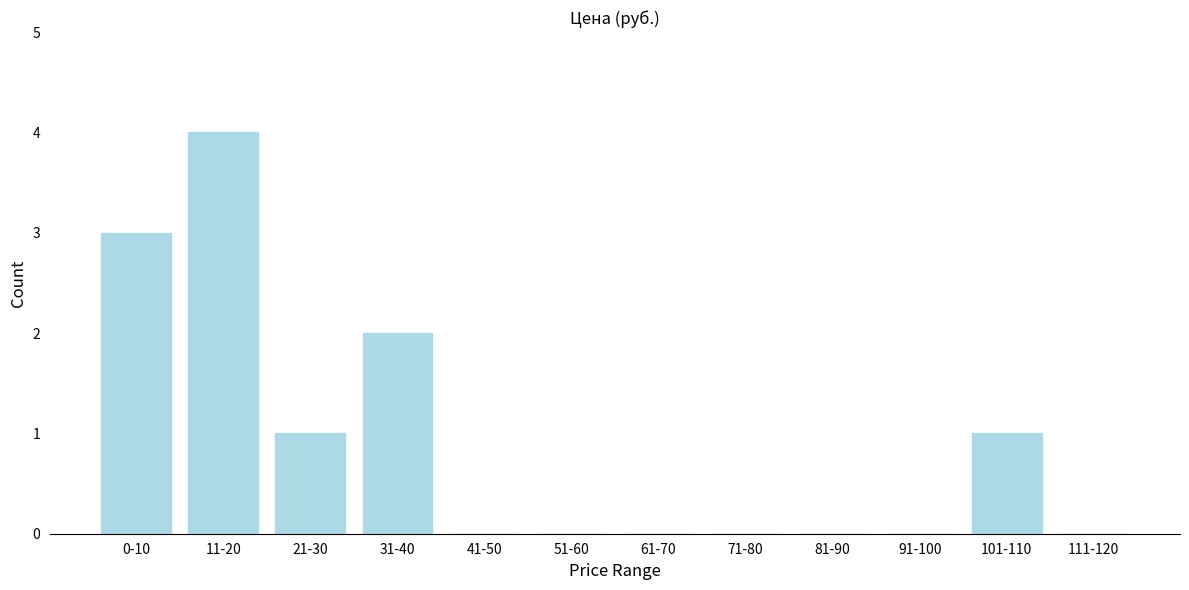

Reading right to left, list all the values displayed in this chart.

111-120=0	101-110=1	91-100=0	81-90=0	71-80=0	61-70=0	51-60=0	41-50=0	31-40=2	21-30=1	11-20=4	0-10=3